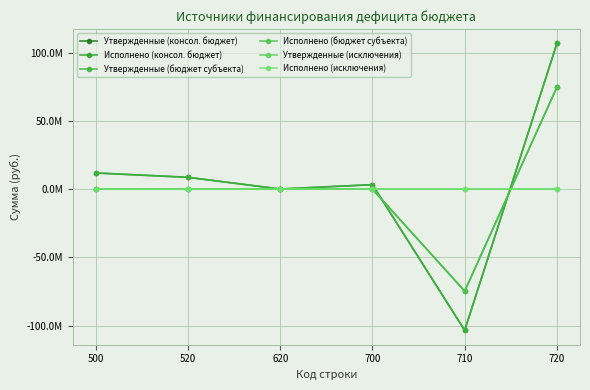

How many times do Утвержденные (бюджет субъекта) and Исполнено (исключения) cross each other?

2